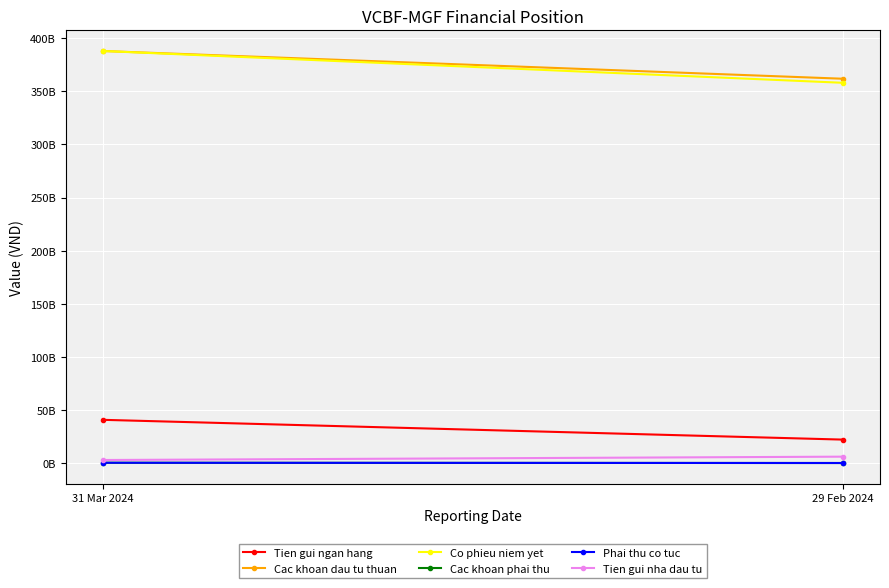

Which label corresponds to the largest value in the chart?

31 Mar 2024